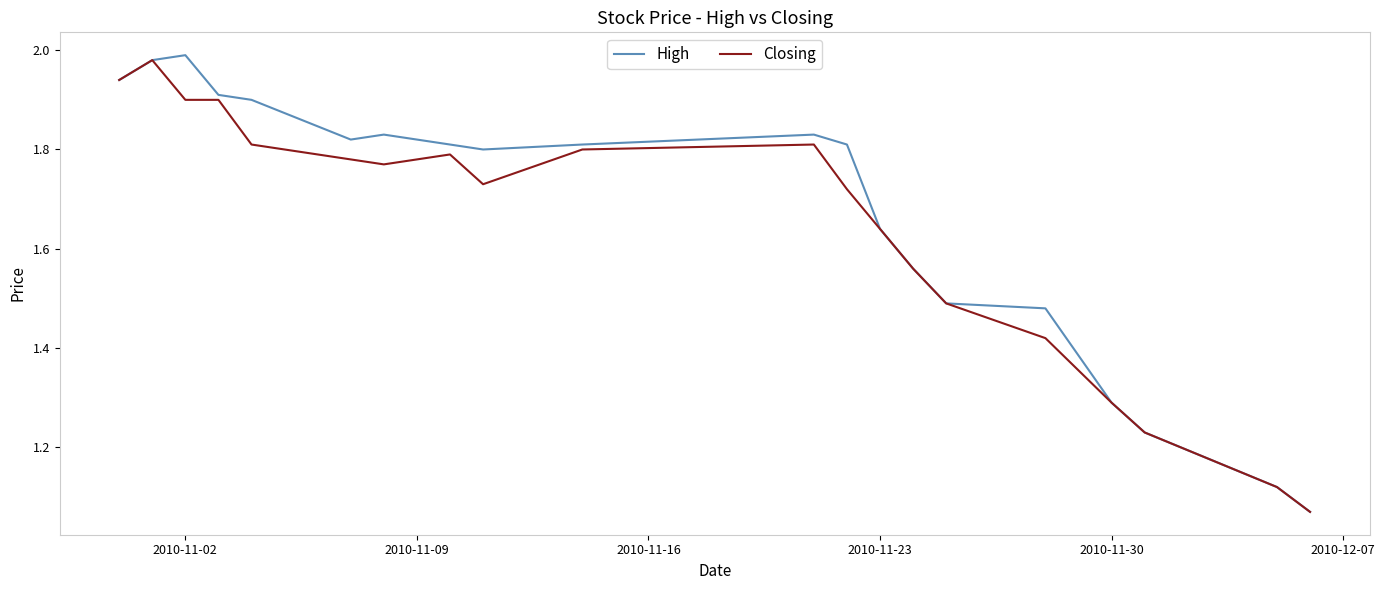

Which series has the widest spread of values?

High